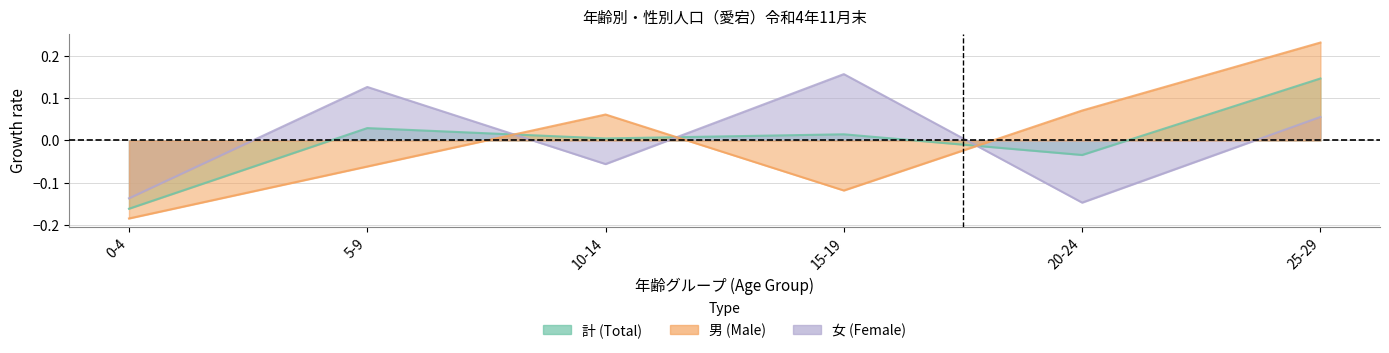

List the series in order of their overall mean, lowest first.

計, 女, 男